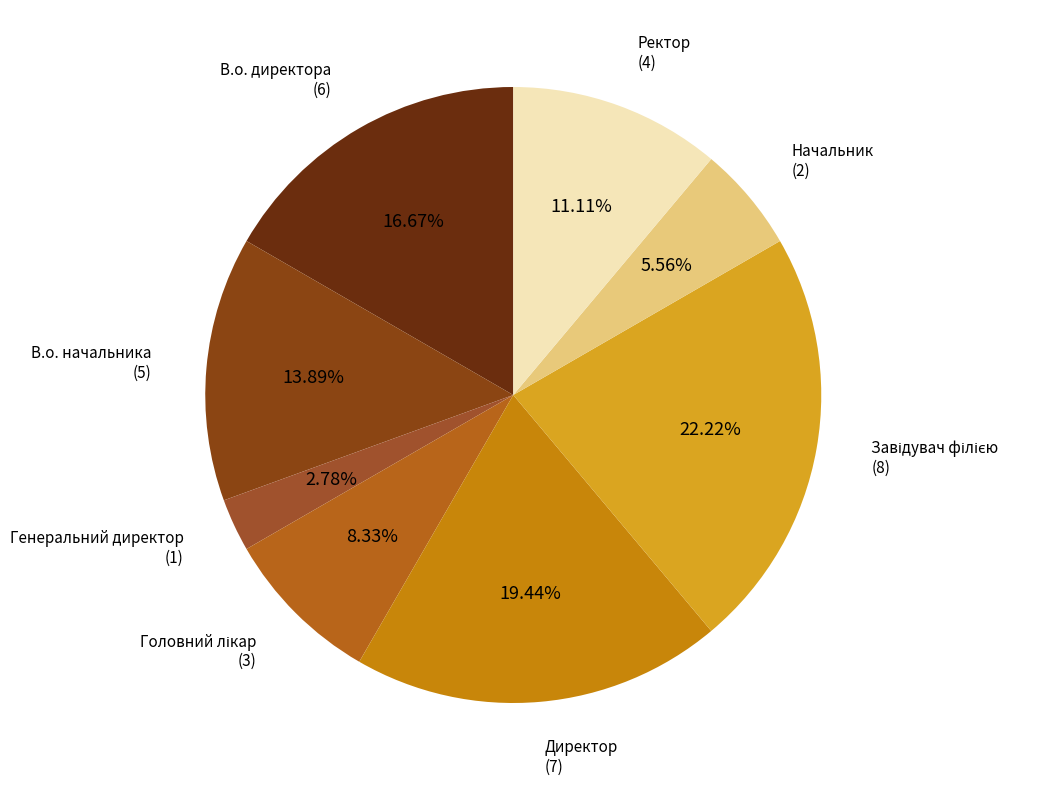

Rank the categories by value from lowest to highest.

Генеральний директор, Начальник, Головний лікар, Ректор, В.о. начальника, В.о. директора, Директор, Завідувач філією